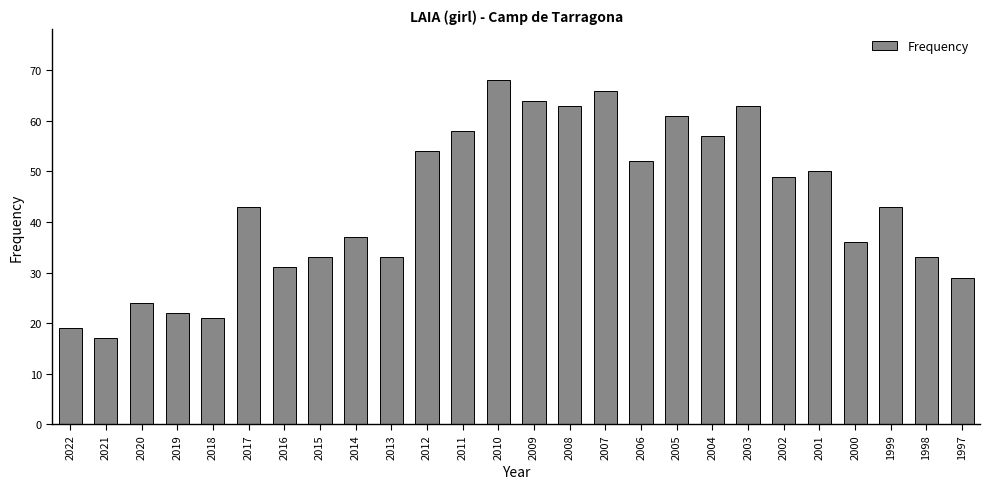

True or false: the data shows 17 at 2021.

True